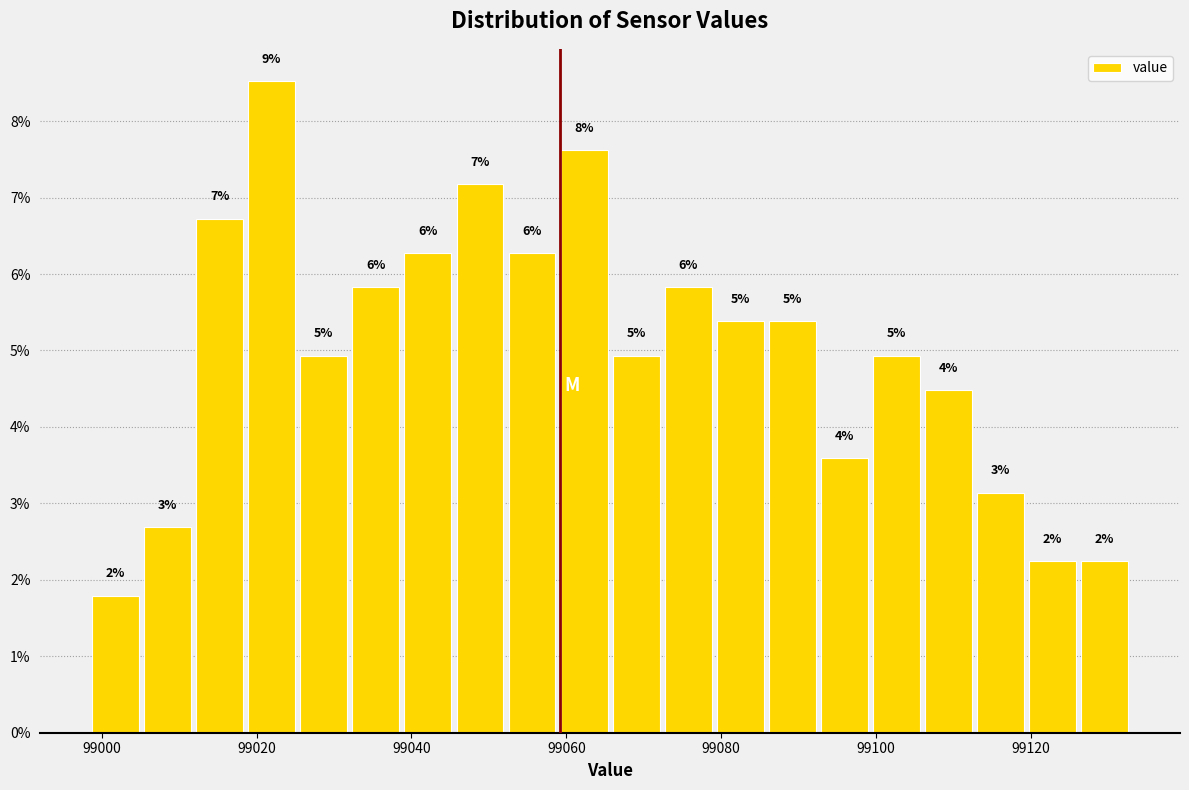

Read against the x-axis, roughly where is the centre of the tallest bar?

99022